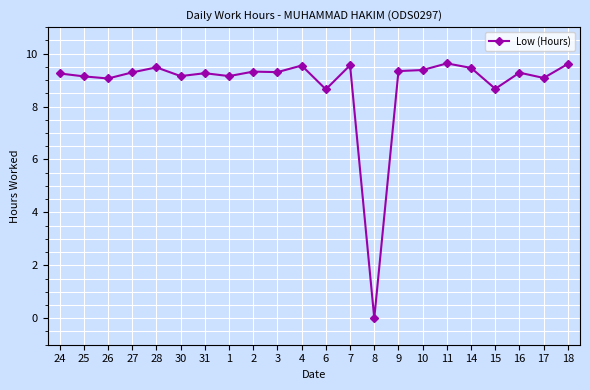

Where is the first local maximum?

28